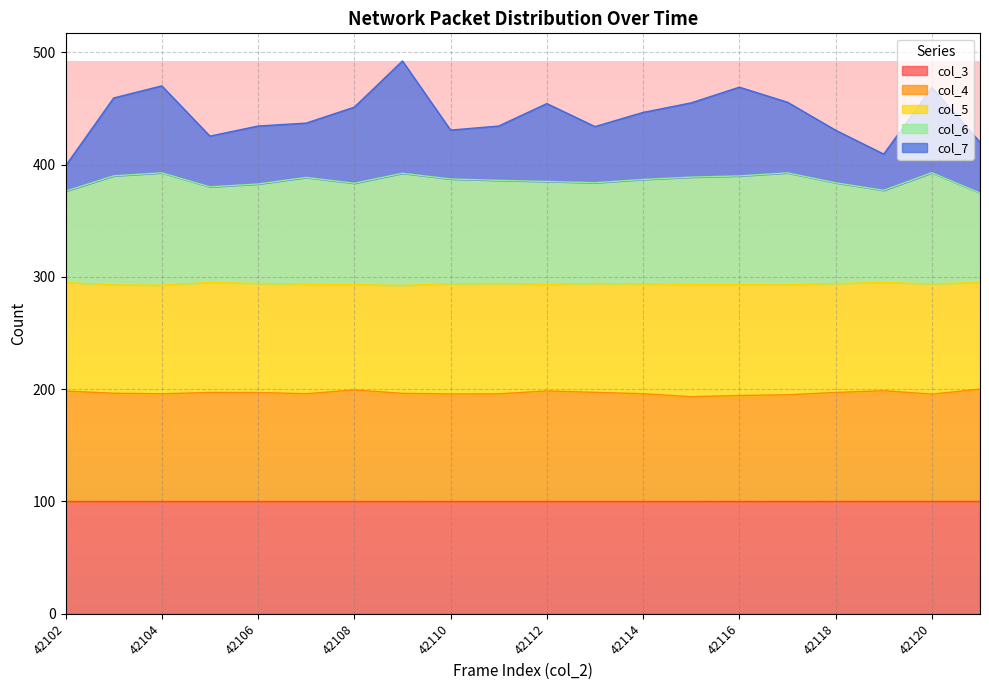

At which label does col_7 reach its minimum?

42102